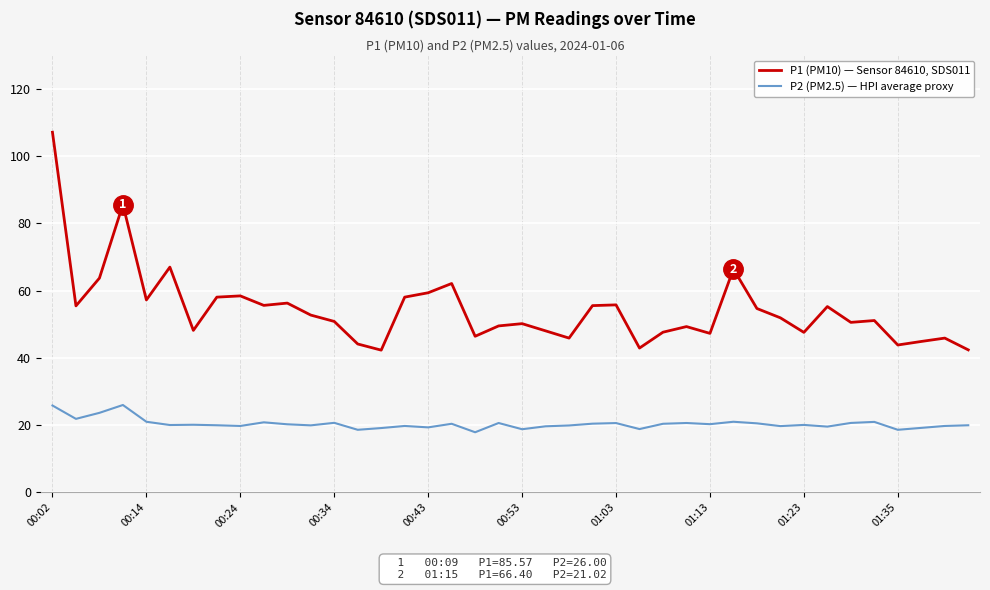

Count the number of data series in this chart.

2